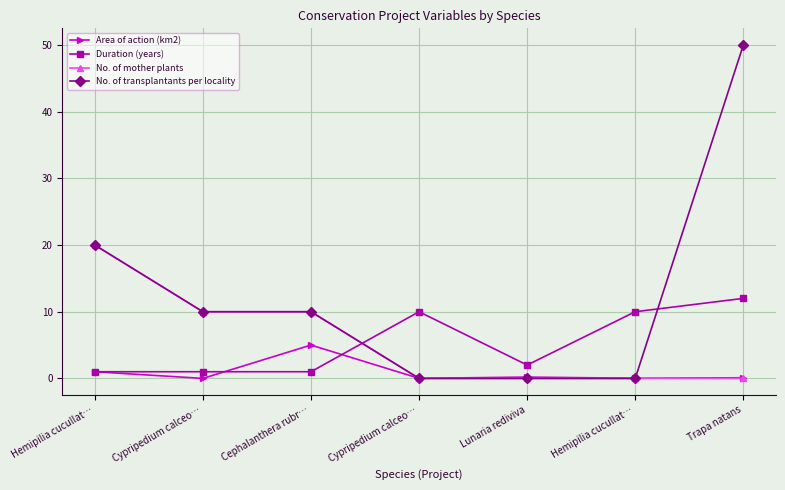

Does the chart have visible grid lines?

Yes